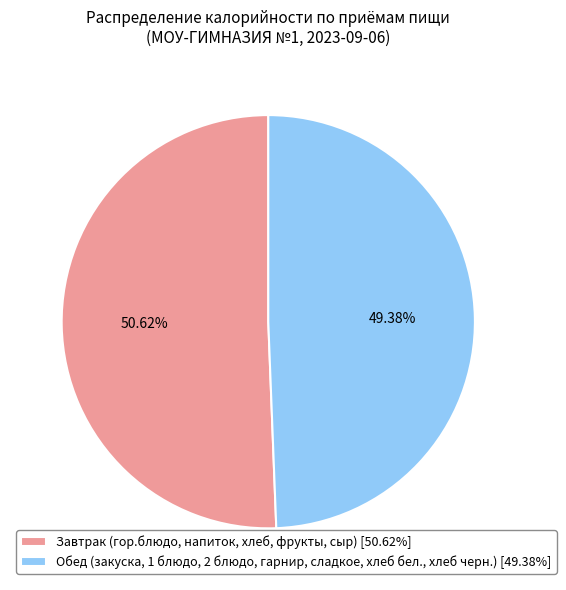

To the nearest percent, what is the average slice percentage?

50%